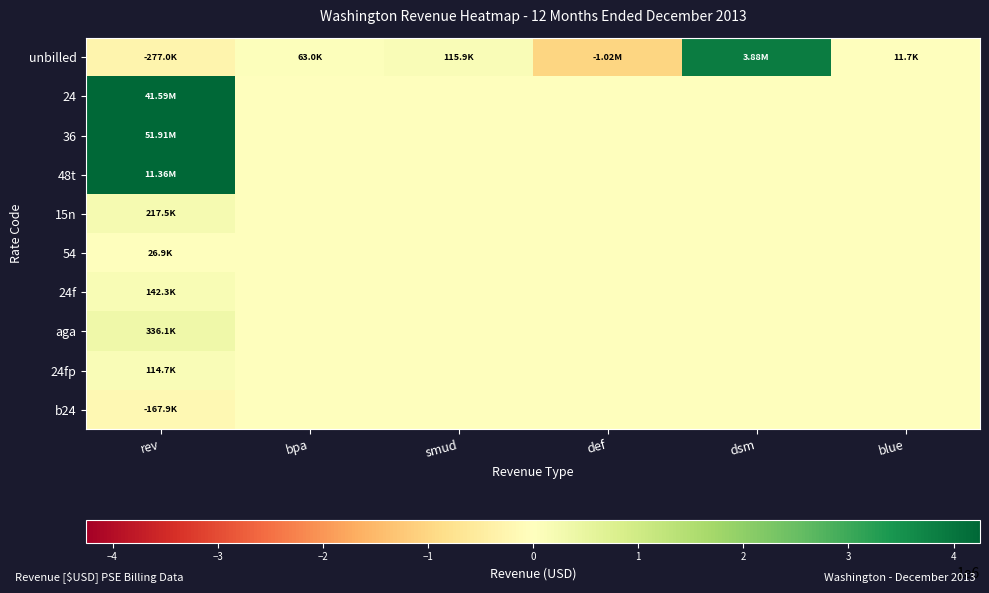

Rank the series by their maximum value, from highest to lowest.

36, 24, 48t, unbilled, aga, 15n, 24f, 24fp, 54, b24